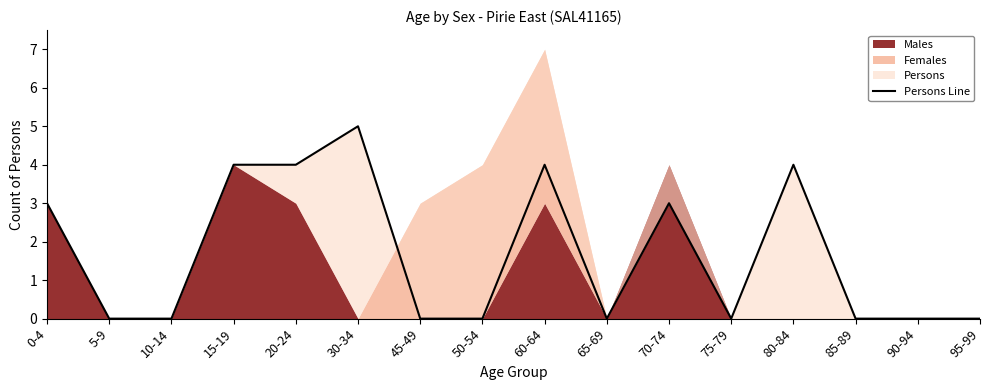

Between 20-24 and 0-4, which is larger?

20-24